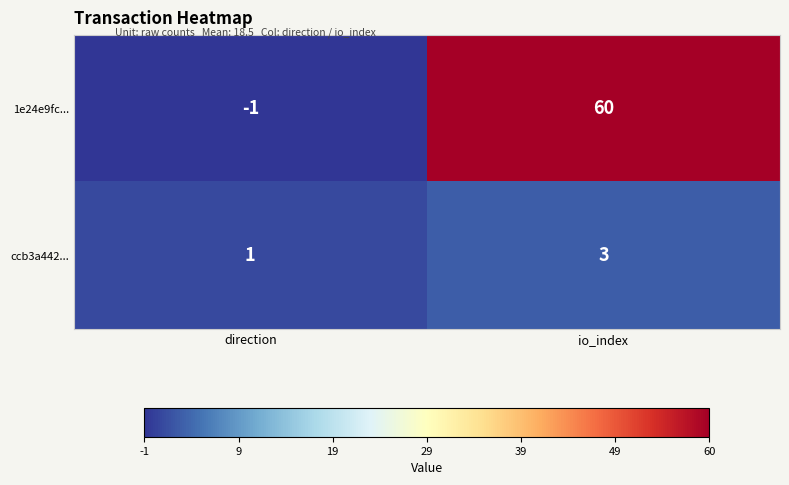

Reading left to right, extract all data points from this chart.

1e24e9fc...: -1	60
ccb3a442...: 1	3